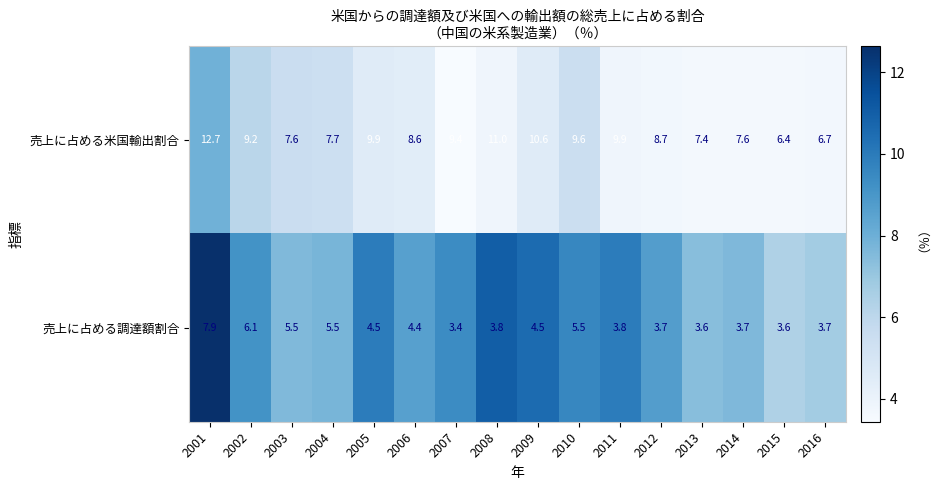

List the series in order of their overall mean, highest first.

売上に占める米国輸出割合, 売上に占める調達額割合